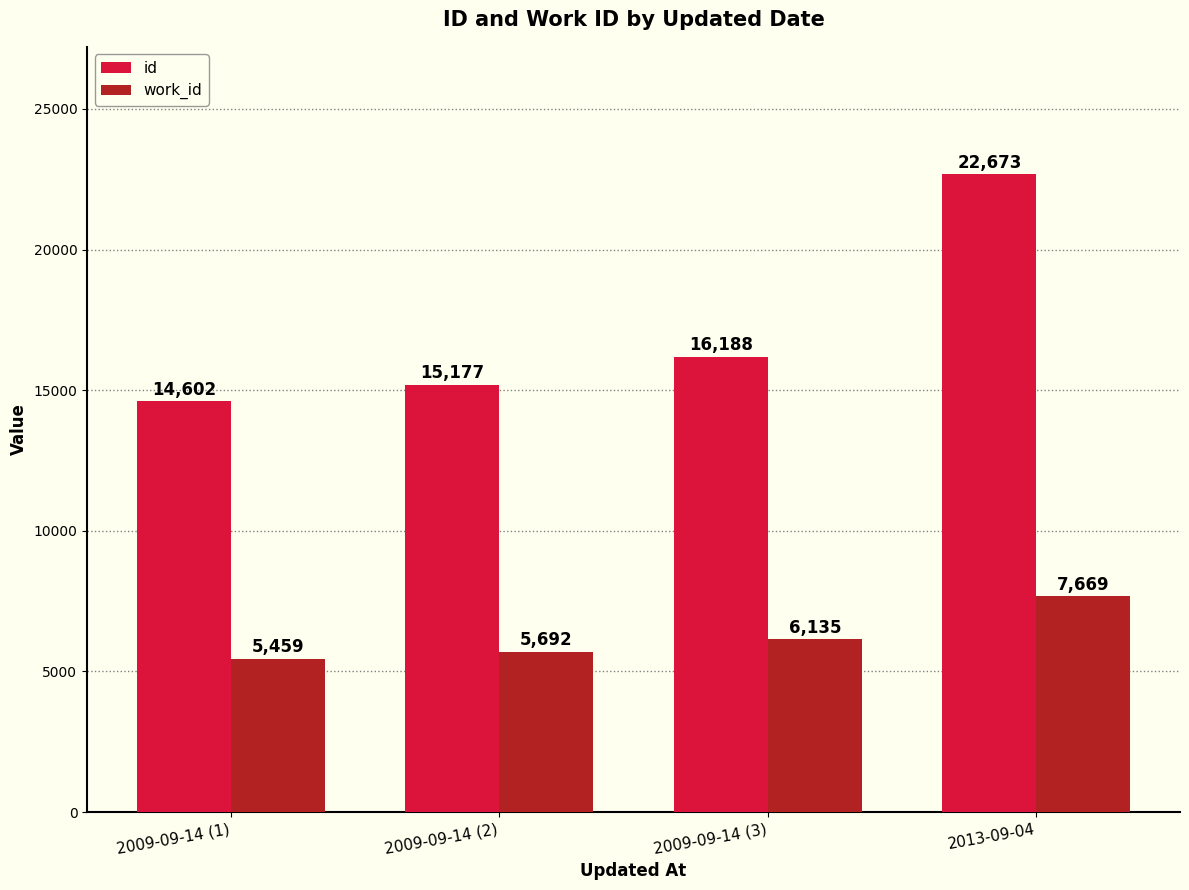

What is the value of the id bar at the 2nd from the left?

15177